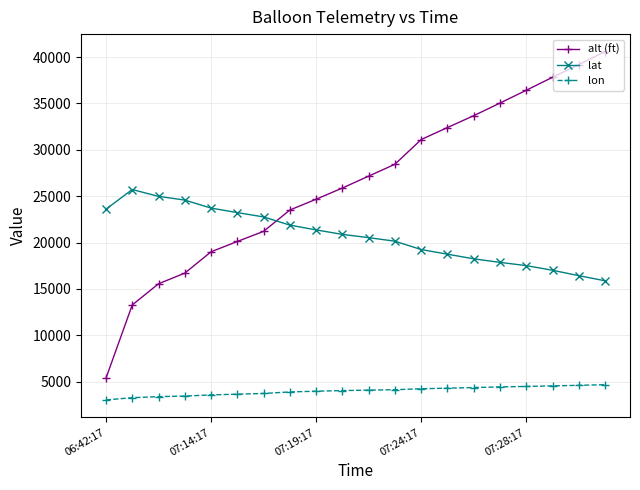

Which series has the widest spread of values?

alt (ft)